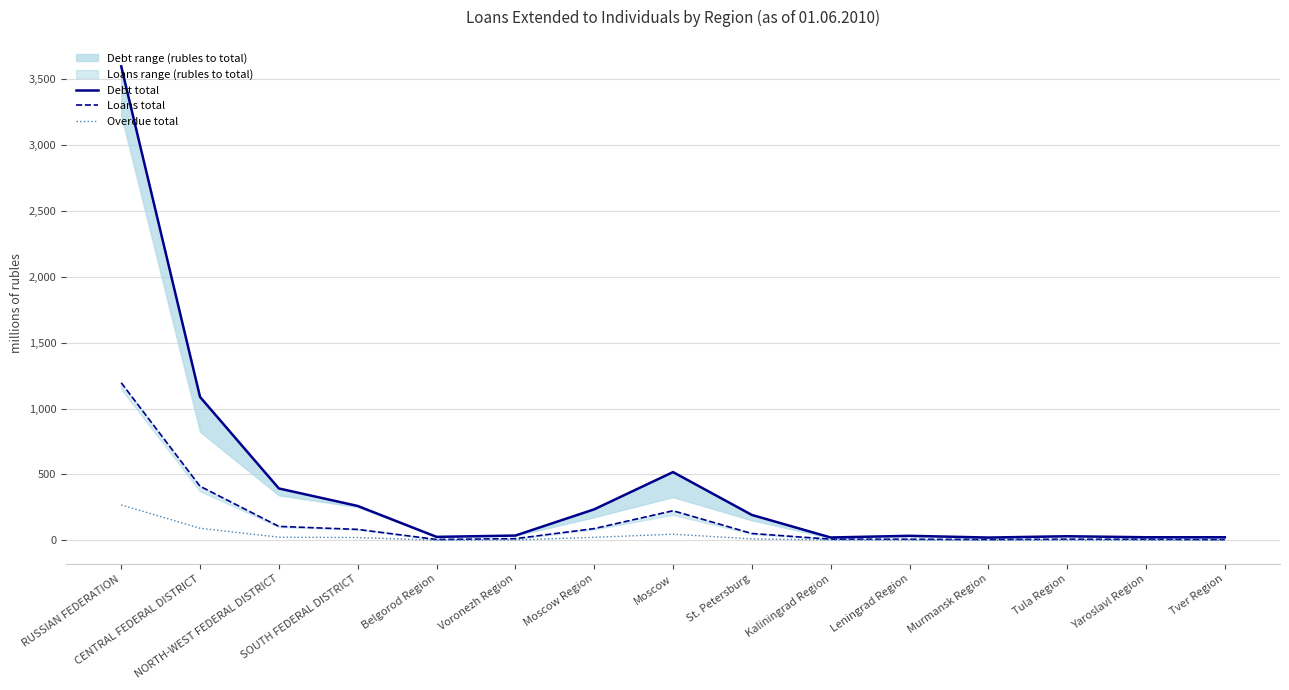

Reading left to right, what are all the values shown in this chart?

Debt total: RUSSIAN FEDERATION=3597.0	CENTRAL FEDERAL DISTRICT=1088.4	NORTH-WEST FEDERAL DISTRICT=393.9	SOUTH FEDERAL DISTRICT=261.2	Belgorod Region=26.6	Voronezh Region=36.6	Moscow Region=235.6	Moscow=518.2	St. Petersburg=193.1	Kaliningrad Region=21.9	Leningrad Region=34.7	Murmansk Region=21.4	Tula Region=31.4	Yaroslavl Region=23.7	Tver Region=23.7
Loans total: RUSSIAN FEDERATION=1196.2	CENTRAL FEDERAL DISTRICT=410.8	NORTH-WEST FEDERAL DISTRICT=106.1	SOUTH FEDERAL DISTRICT=83.3	Belgorod Region=6.8	Voronezh Region=13.0	Moscow Region=89.5	Moscow=224.9	St. Petersburg=52.2	Kaliningrad Region=9.0	Leningrad Region=8.9	Murmansk Region=6.4	Tula Region=9.1	Yaroslavl Region=8.2	Tver Region=5.8
Overdue total: RUSSIAN FEDERATION=269.0	CENTRAL FEDERAL DISTRICT=92.1	NORTH-WEST FEDERAL DISTRICT=24.0	SOUTH FEDERAL DISTRICT=21.5	Belgorod Region=1.3	Voronezh Region=3.3	Moscow Region=23.2	Moscow=47.0	St. Petersburg=11.4	Kaliningrad Region=3.0	Leningrad Region=2.4	Murmansk Region=1.1	Tula Region=2.1	Yaroslavl Region=1.9	Tver Region=1.3